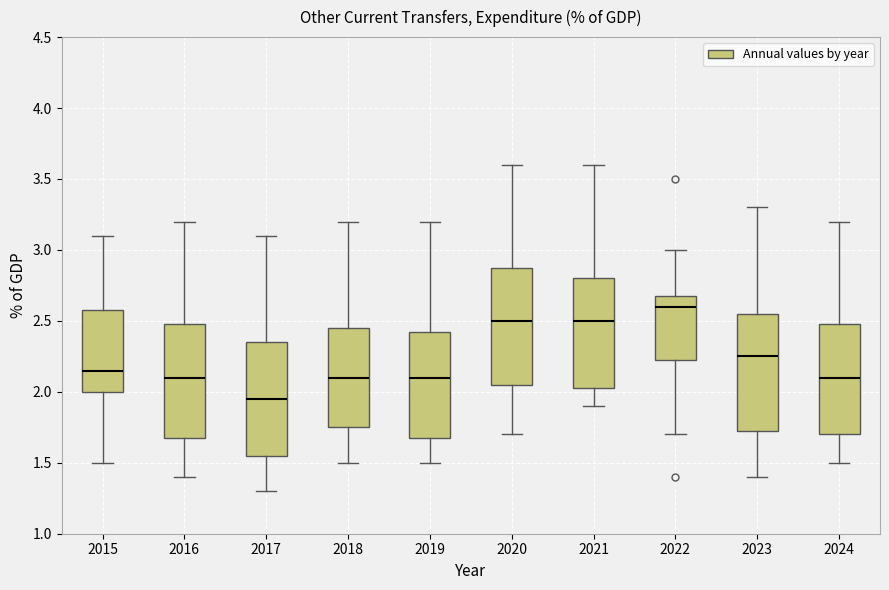

Reading left to right, transcribe this box plot: for each box, give where its median line is, the range the box spans, and where its two whiskers end, as read against the y-axis. The values are not printed on the chart, so give them approximately, as read against the axis.

2015: median 2.15, box 2.00 to 2.60, whiskers 1.50 to 3.10
2016: median 2.10, box 1.70 to 2.50, whiskers 1.40 to 3.20
2017: median 1.95, box 1.55 to 2.35, whiskers 1.30 to 3.10
2018: median 2.10, box 1.75 to 2.45, whiskers 1.50 to 3.20
2019: median 2.10, box 1.70 to 2.45, whiskers 1.50 to 3.20
2020: median 2.50, box 2.05 to 2.90, whiskers 1.70 to 3.60
2021: median 2.50, box 2.05 to 2.80, whiskers 1.90 to 3.60
2022: median 2.60, box 2.25 to 2.70, whiskers 1.70 to 3.00
2023: median 2.25, box 1.75 to 2.55, whiskers 1.40 to 3.30
2024: median 2.10, box 1.70 to 2.50, whiskers 1.50 to 3.20